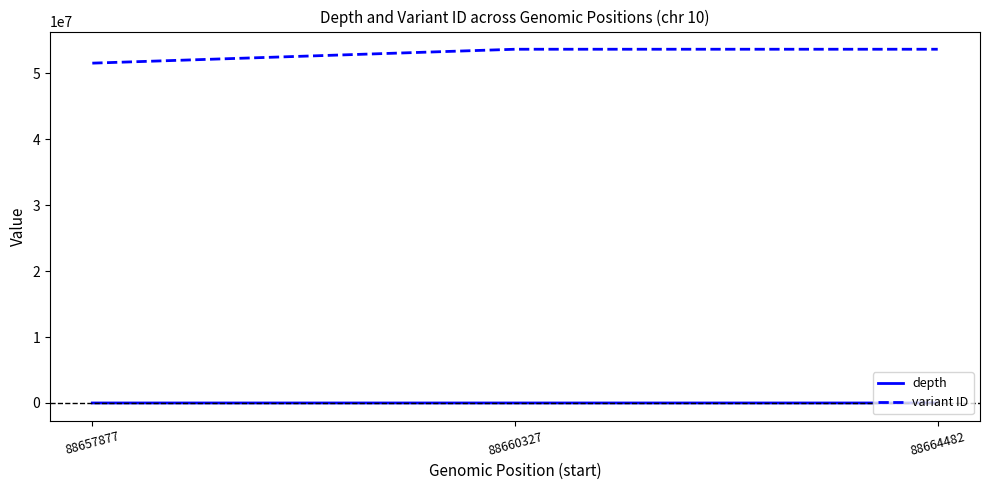

Which series changed the most between 88657877 and 88664482?

variant ID